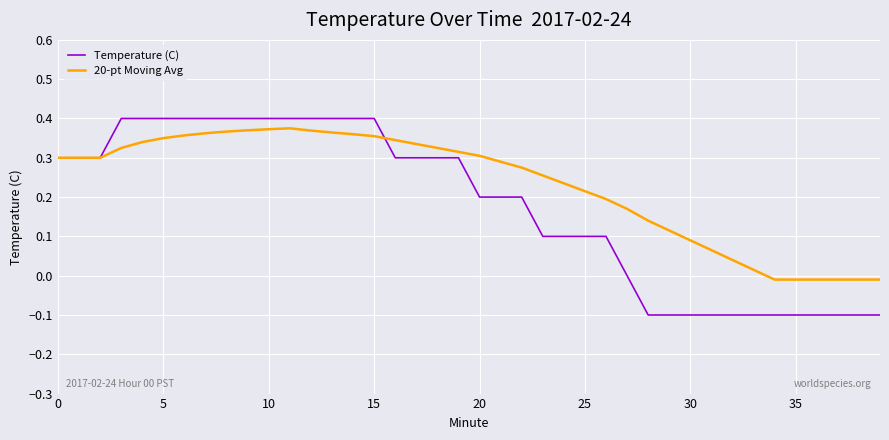

Which series has the largest total across all categories?

20-pt Moving Avg